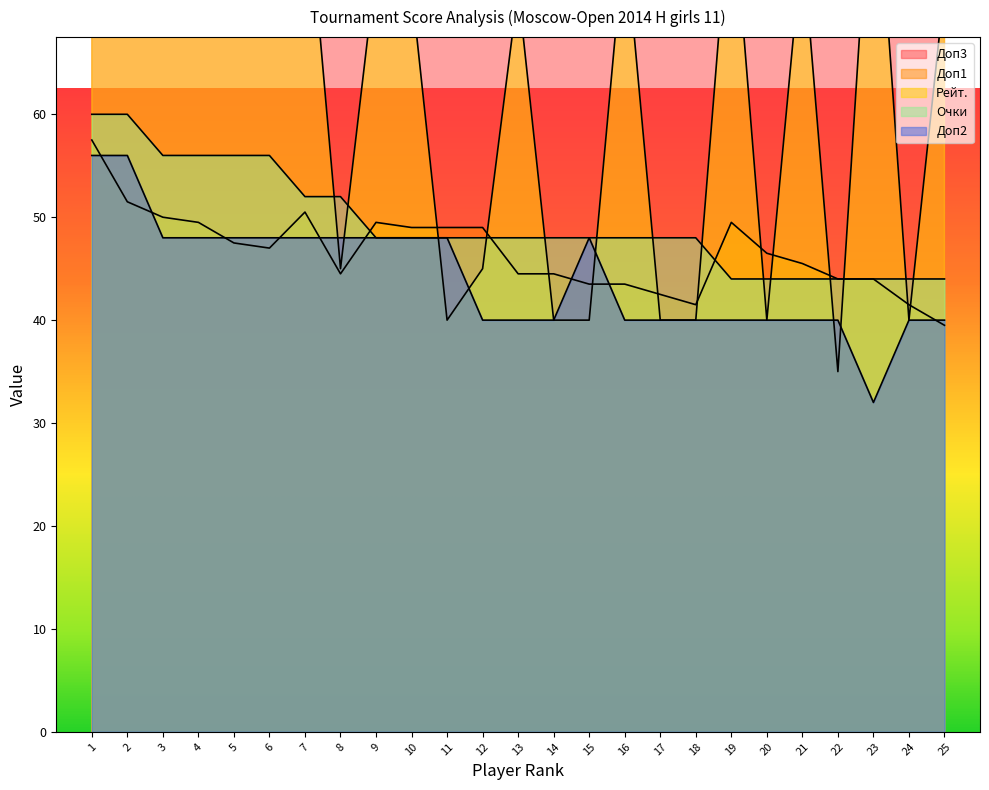

What is the value of the Доп1 point at the 21st from the left?

45.5